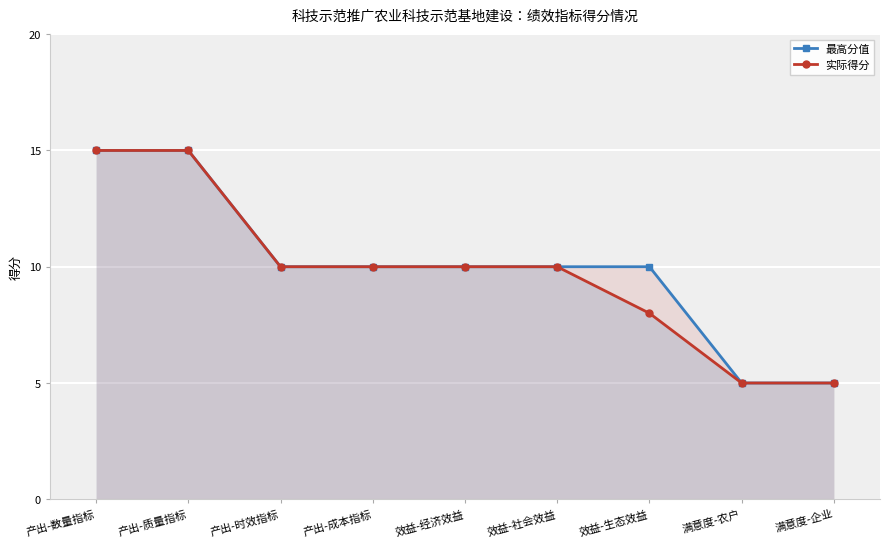

True or false: 实际得分 and 最高分值 cross at least once.

False